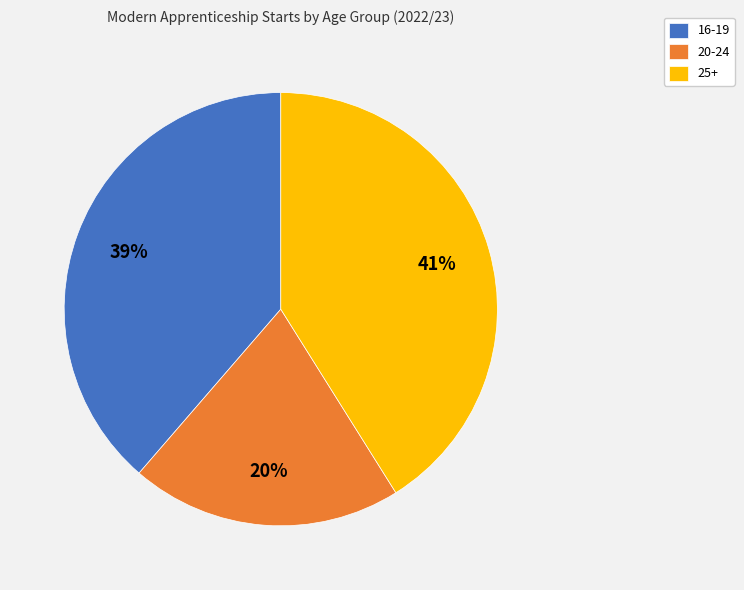

Do 20-24 and 25+ together represent more than half of the pie?

Yes